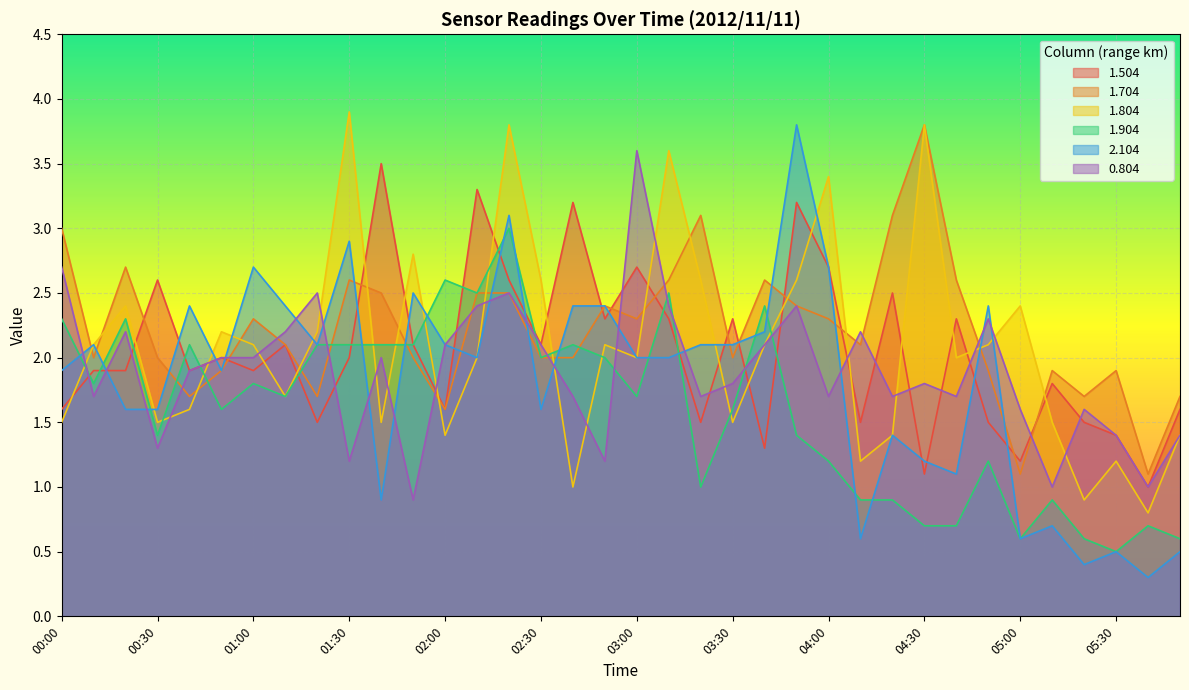

Is the value of 1.704 at 02:00 greater than the value of 2.104 at 03:50?

No